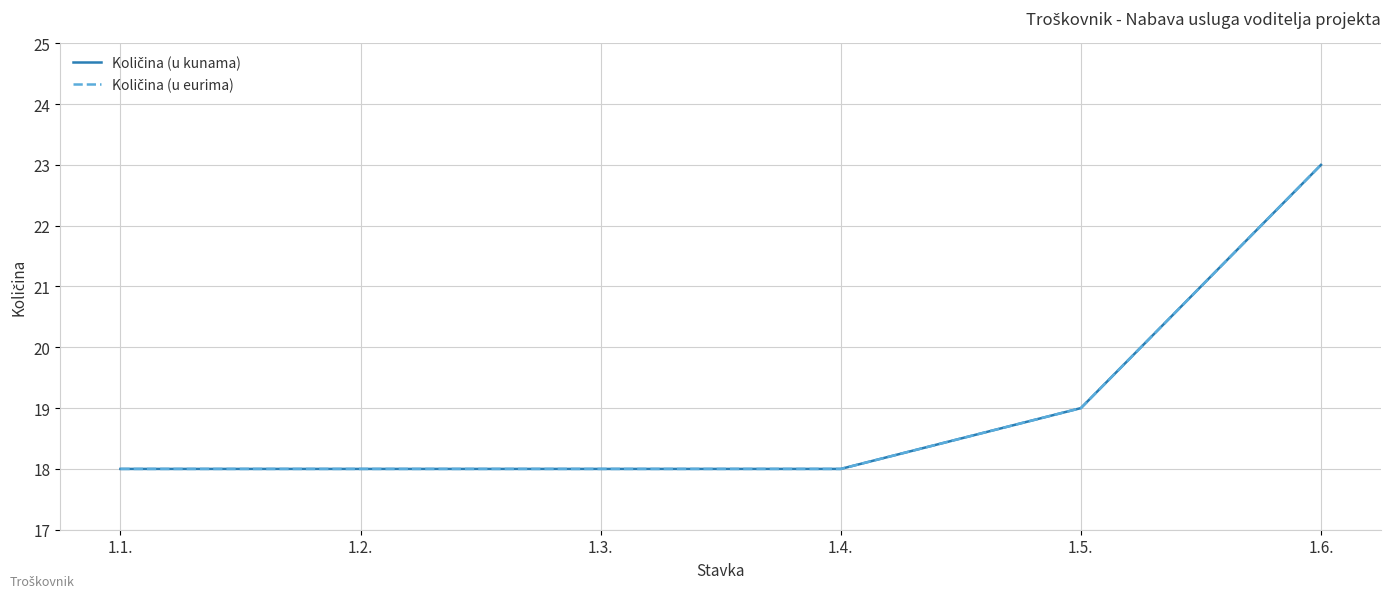

At how many categories does at least one series exceed 20?

1